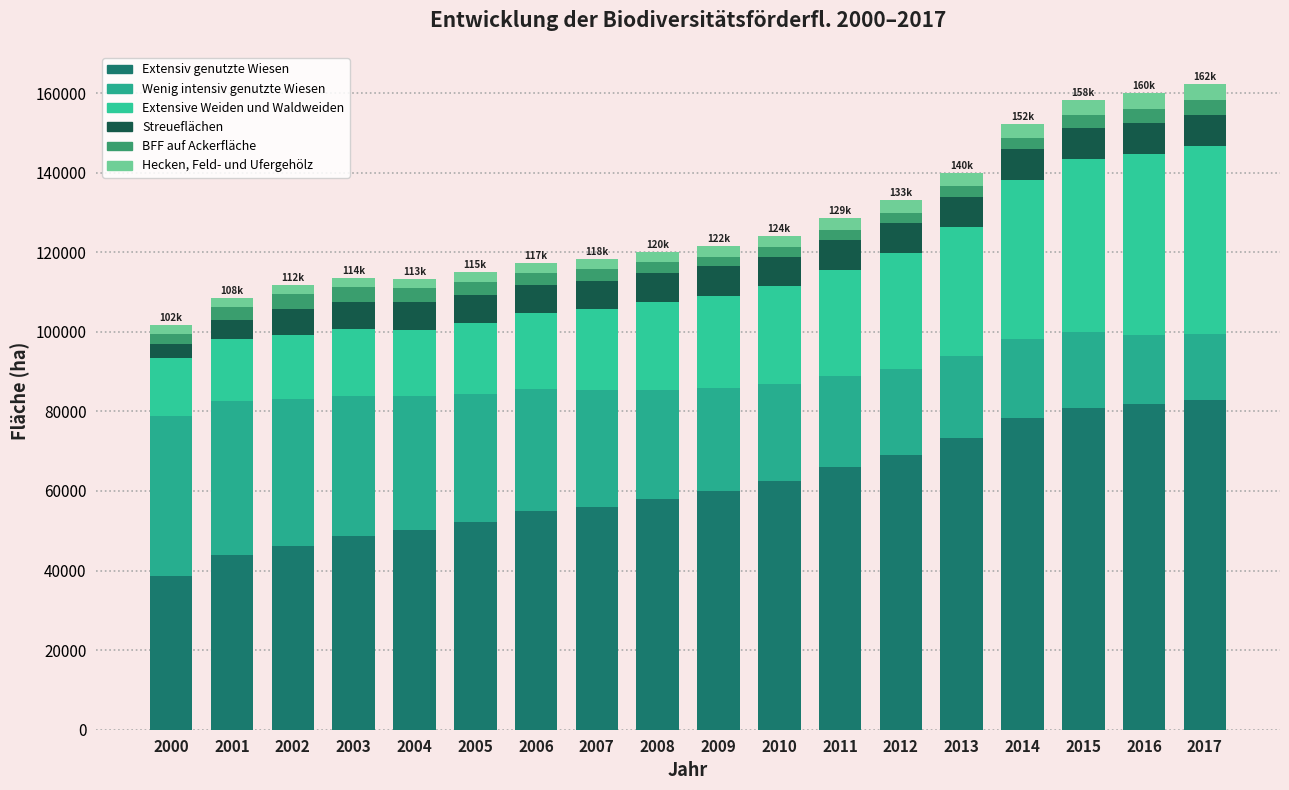

Are the bars grouped side by side (vs. stacked)?

No